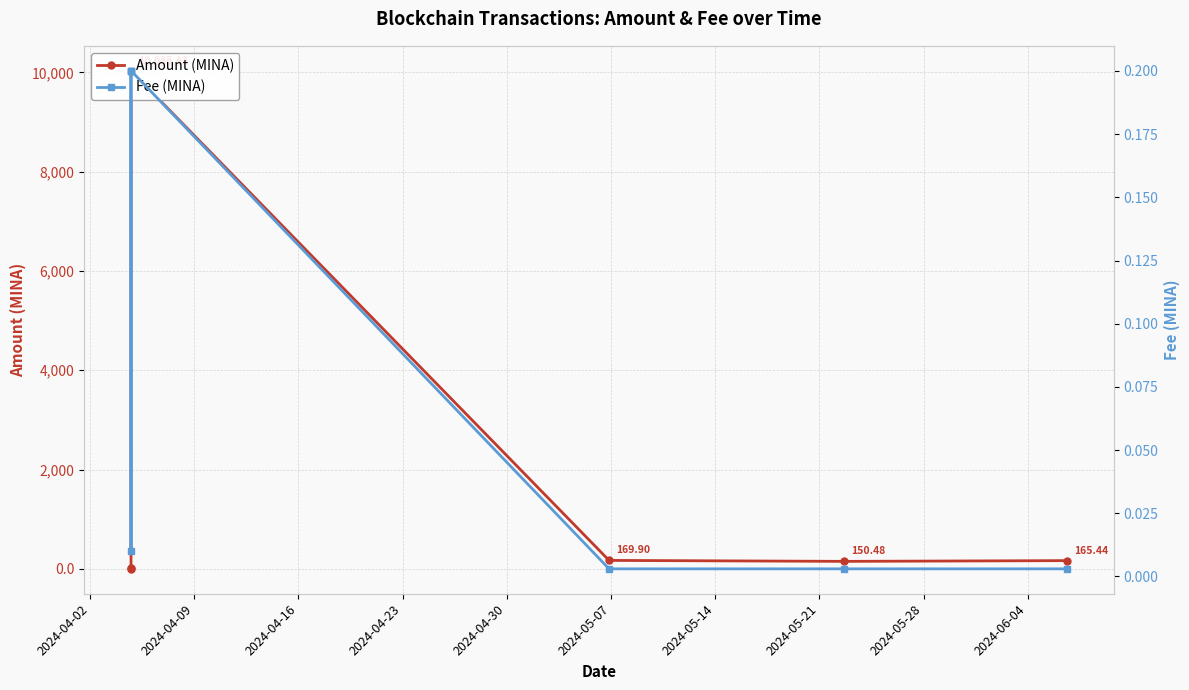

After their last crossing, which series has the higher values: Fee (MINA) or Amount (MINA)?

Amount (MINA)